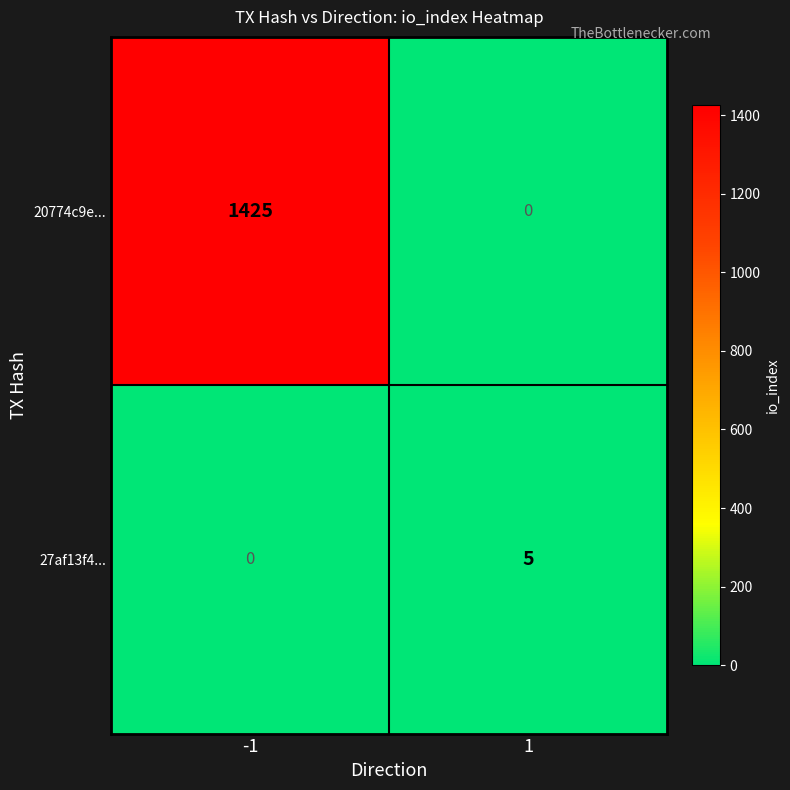

What is the difference between the 27af13f4... values at 1 and -1?

5